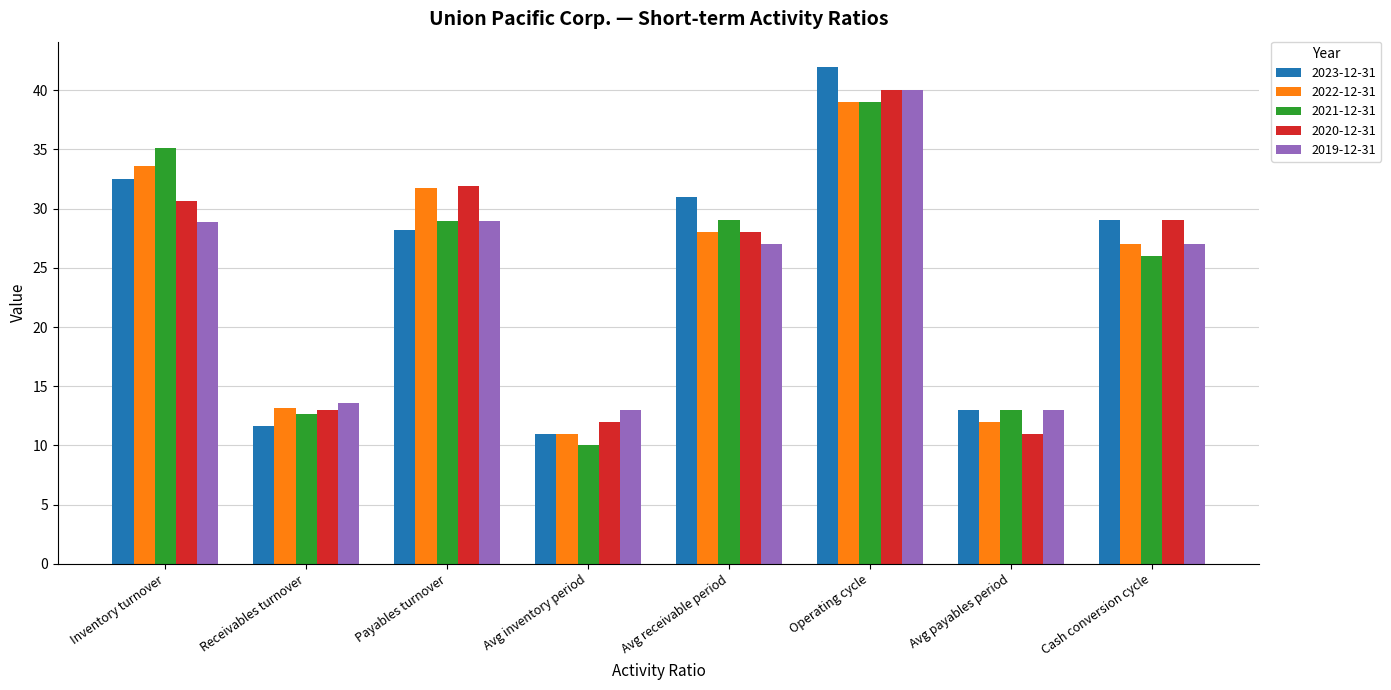

What is the difference between the maximum and minimum values in the 2019-12-31 series?

27.0